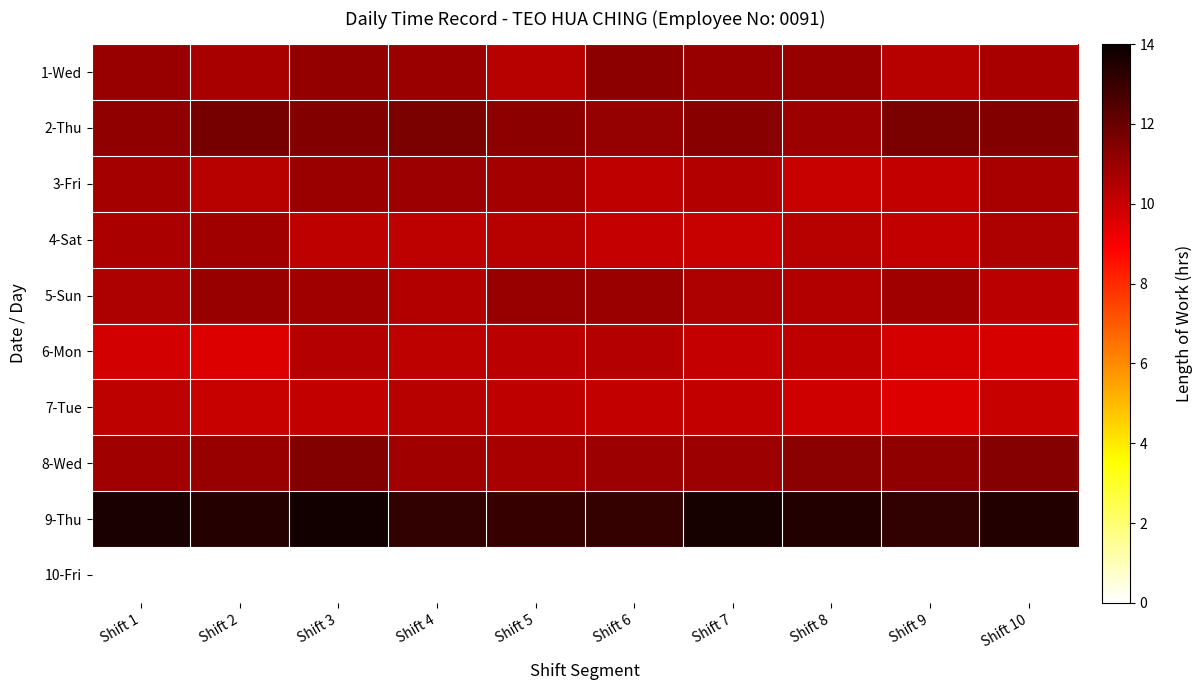

Which category has the highest value across all series?

Shift 3